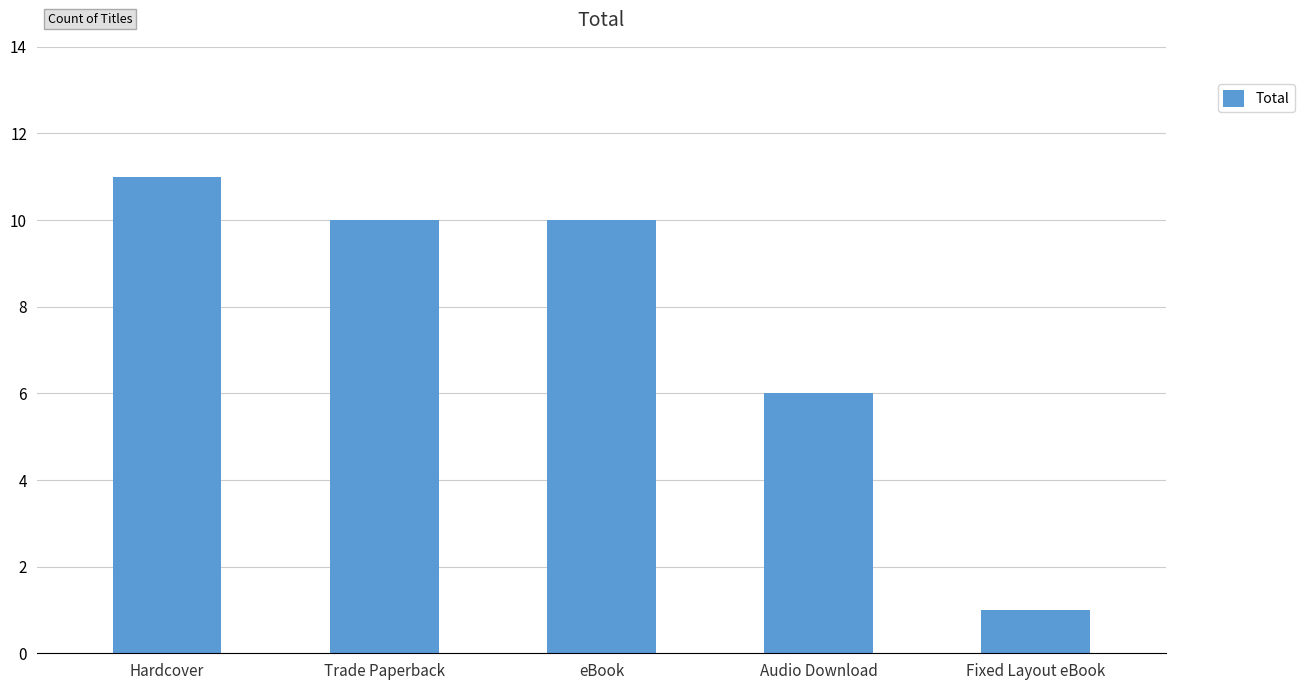

The value at Hardcover is 7. True or false?

False